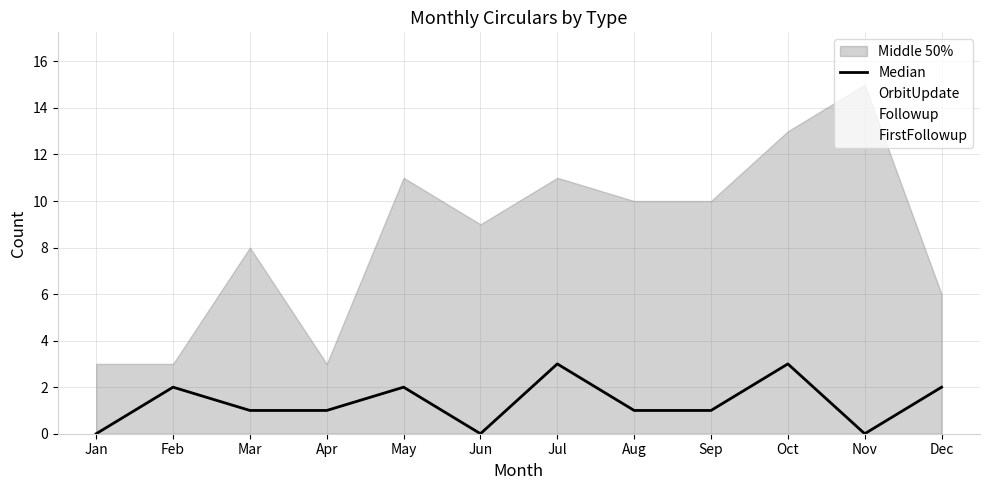

Reading left to right, list all the values displayed in this chart.

Jan=0	Feb=2	Mar=1	Apr=1	May=2	Jun=0	Jul=3	Aug=1	Sep=1	Oct=3	Nov=0	Dec=2